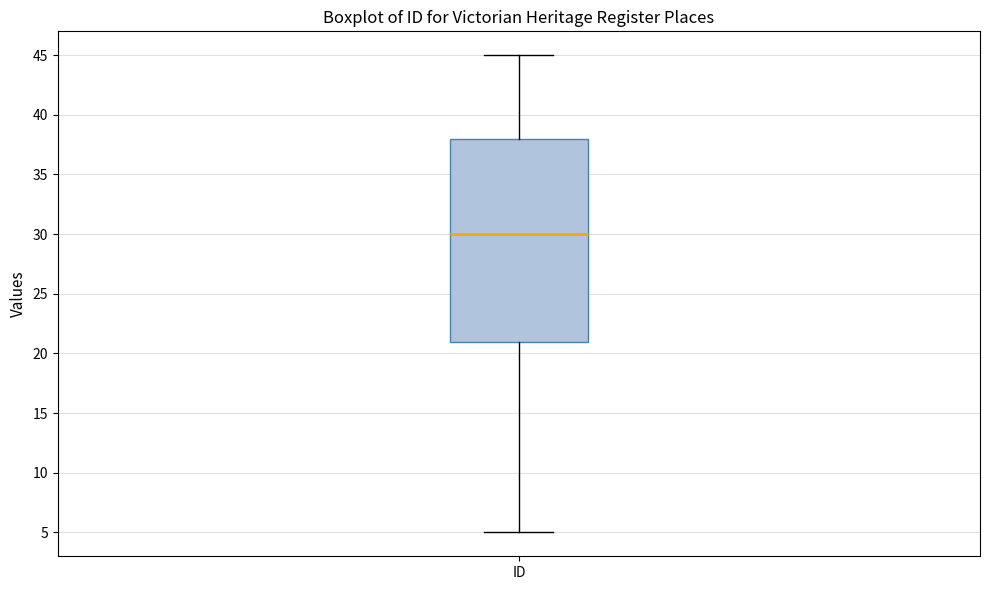

Transcribe this box plot: give where the median line is, the range the box spans, and where the two whiskers end, as read against the y-axis. The values are not printed on the chart, so give them approximately, as read against the axis.

median 30, box 21 to 38, whiskers 5 to 45